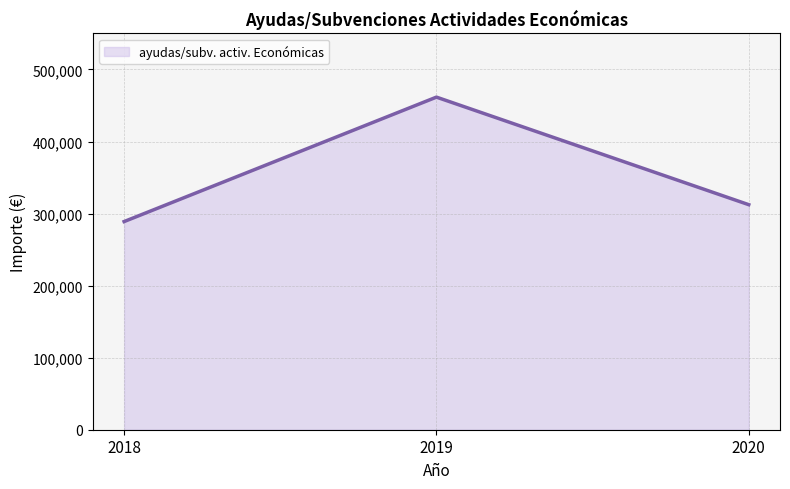

At which label is the value closest to 375260?

2020